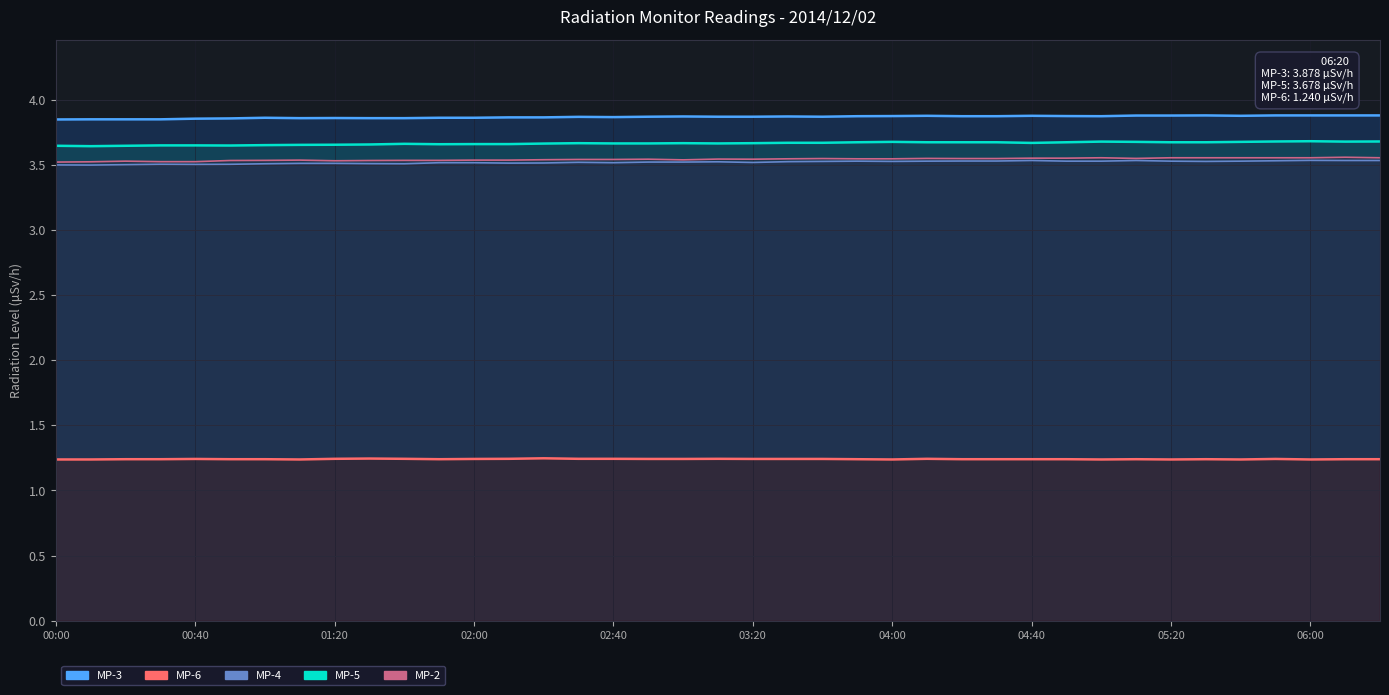

Where is the first local minimum for MP-6?

01:10